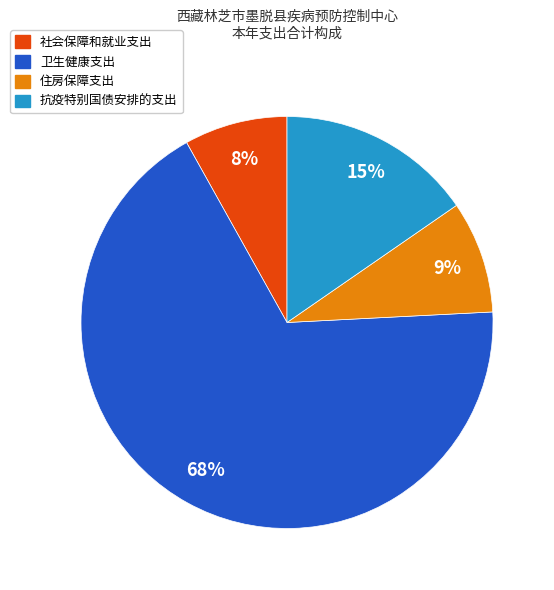

True or false: 抗疫特别国债安排的支出 accounts for 21% of the total.

False